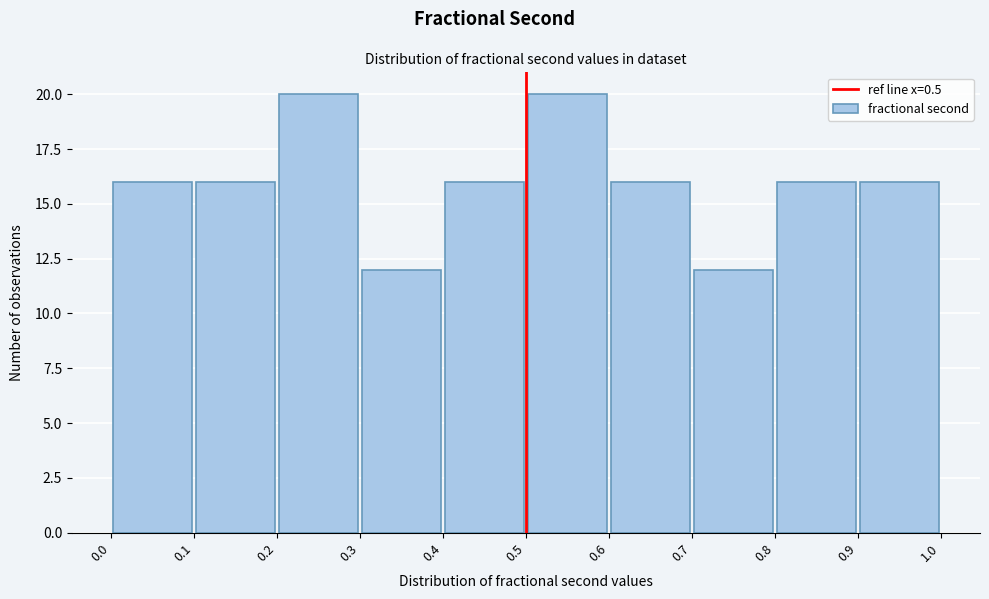

Reading left to right, transcribe this chart: for each bar, give the range it covers on the x-axis and its height. The values are not printed on the chart, so give them approximately, as read against the axis.

0.0 to 0.1: 16
0.1 to 0.2: 16
0.2 to 0.3: 20
0.3 to 0.4: 12
0.4 to 0.5: 16
0.5 to 0.6: 20
0.6 to 0.7: 16
0.7 to 0.8: 12
0.8 to 0.9: 16
0.9 to 1.0: 16